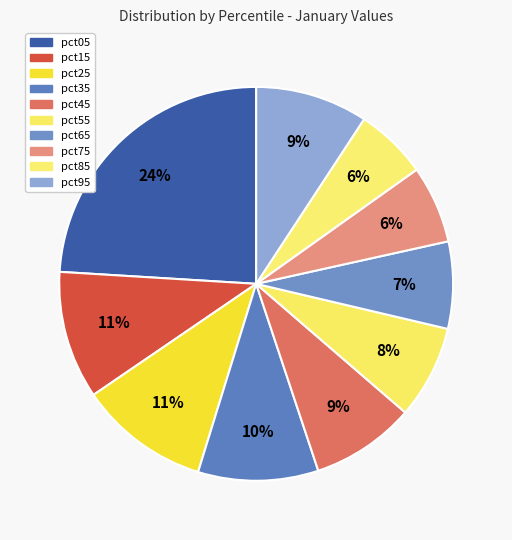

What is the smallest slice in the pie chart?

pct85